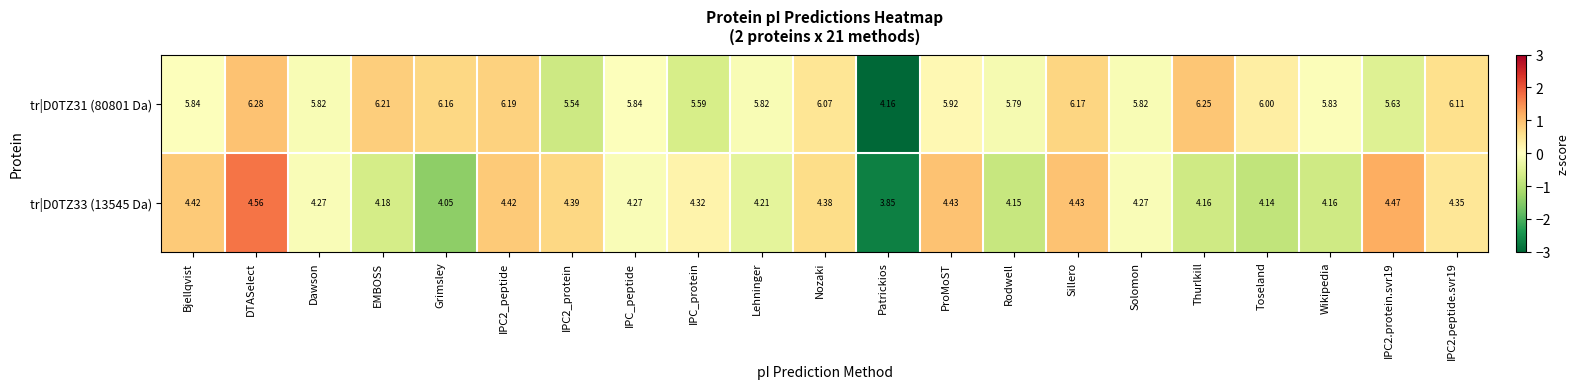

At which category does the chart reach its minimum across all series?

Patrickios